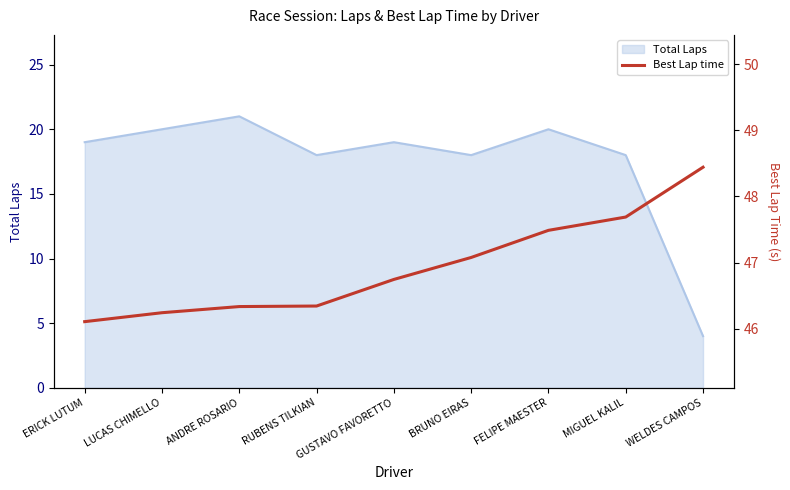

What is the lowest value of the Total Laps series?

4